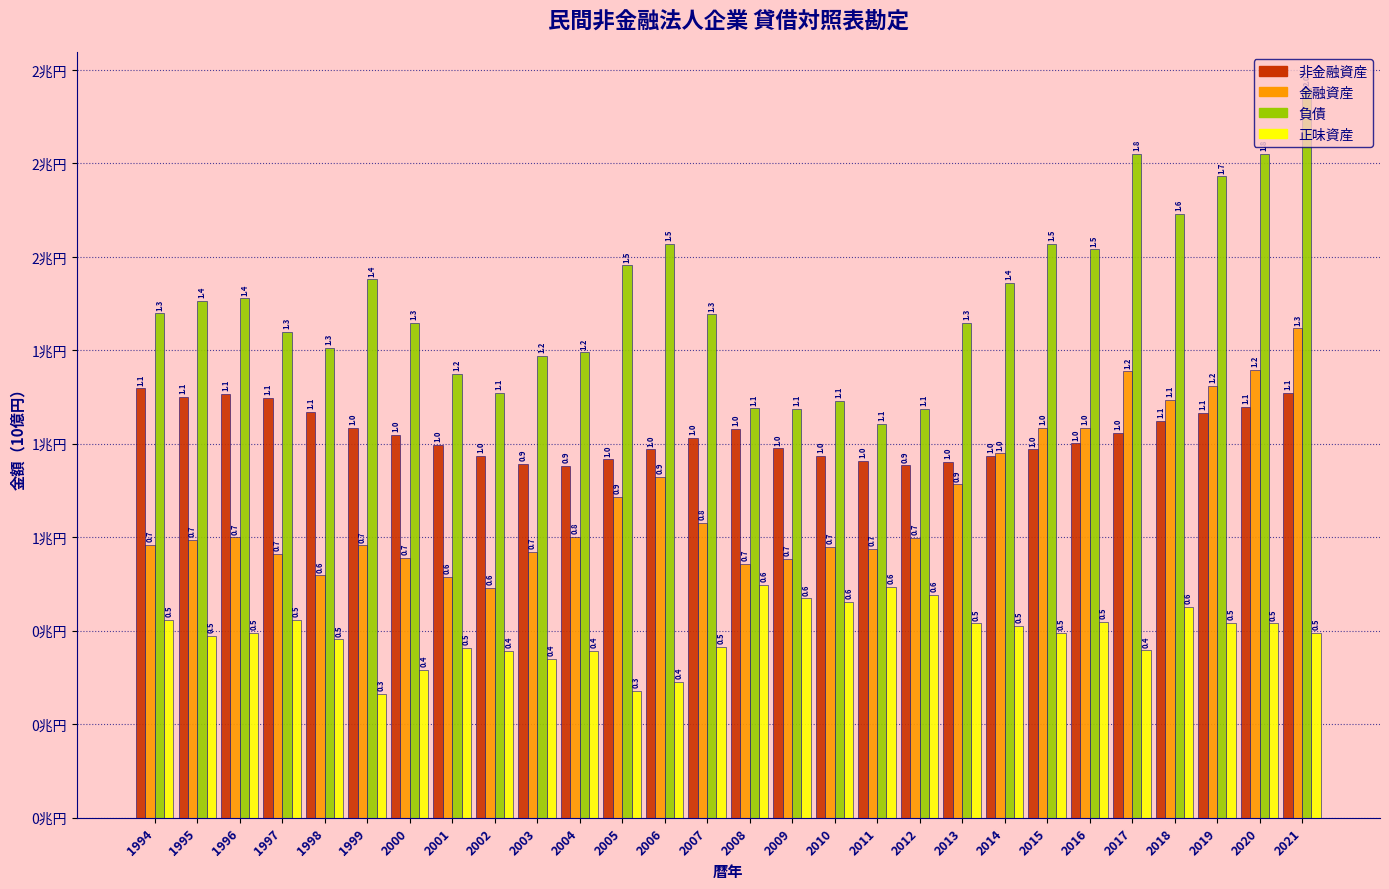

What are all the series names shown in the legend?

非金融資産, 金融資産, 負債, 正味資産